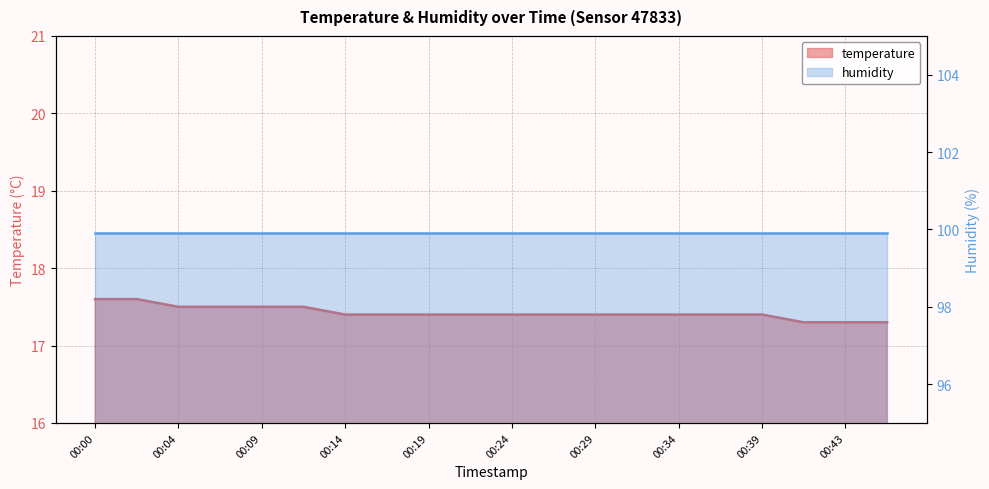

Reading left to right, extract all data points from this chart.

00:00=17.6	00:02=17.6	00:04=17.5	00:07=17.5	00:09=17.5	00:12=17.5	00:14=17.4	00:17=17.4	00:19=17.4	00:21=17.4	00:24=17.4	00:26=17.4	00:29=17.4	00:31=17.4	00:34=17.4	00:36=17.4	00:39=17.4	00:41=17.3	00:43=17.3	00:46=17.3